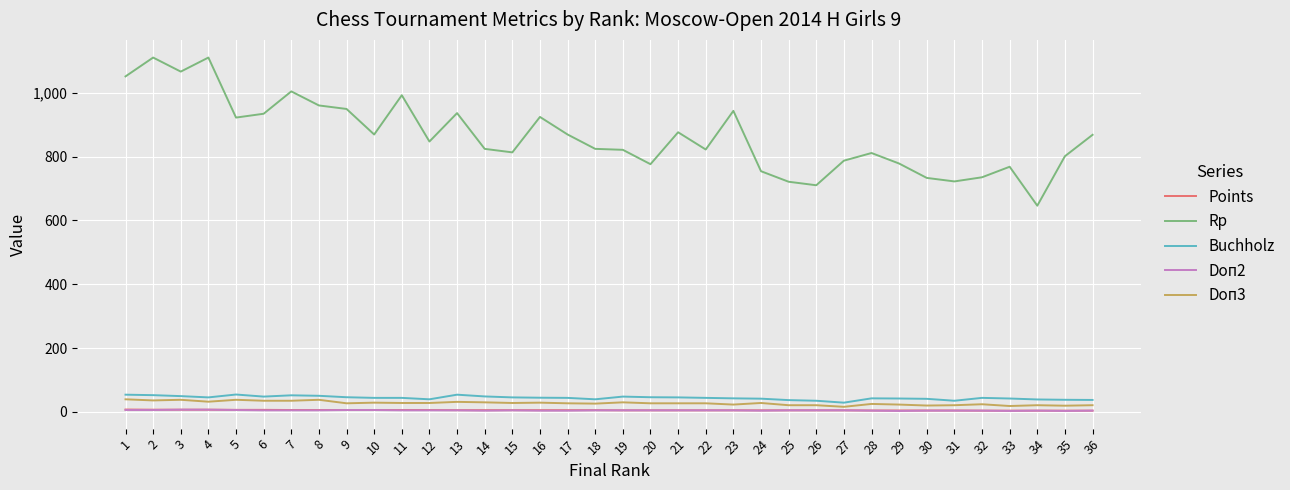

What is the highest value of the Rp series?

1110.0